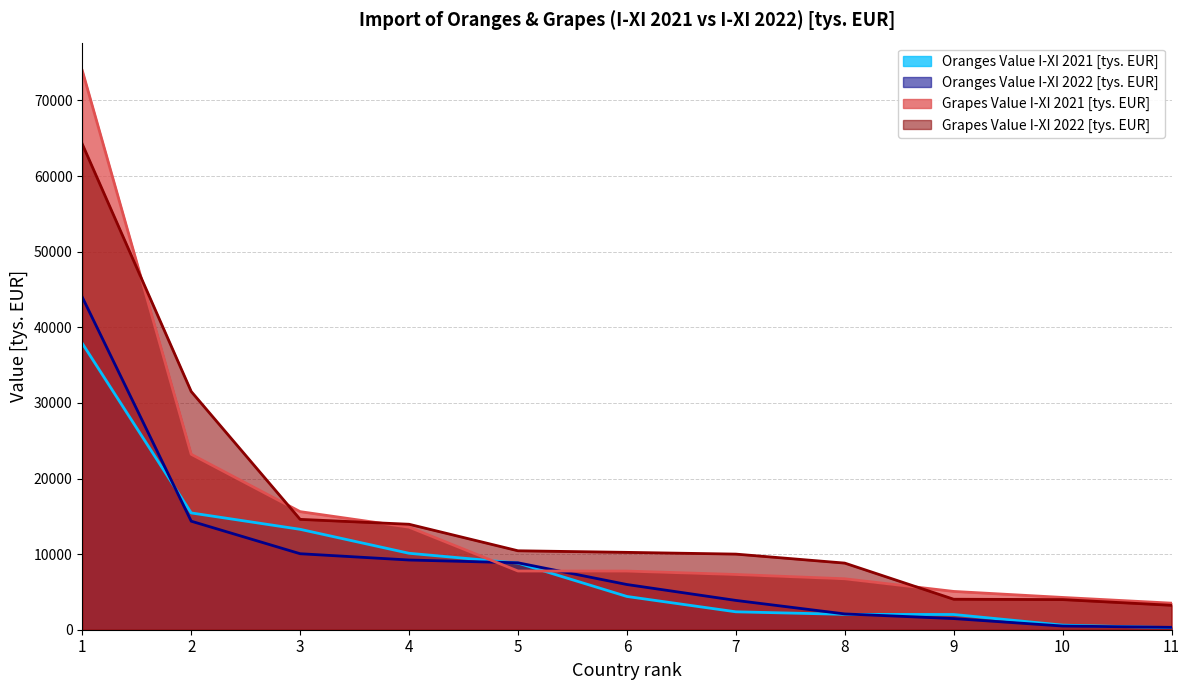

What is the approximate value of Oranges Value I-XI 2021 [tys. EUR] at 2?

15445.7